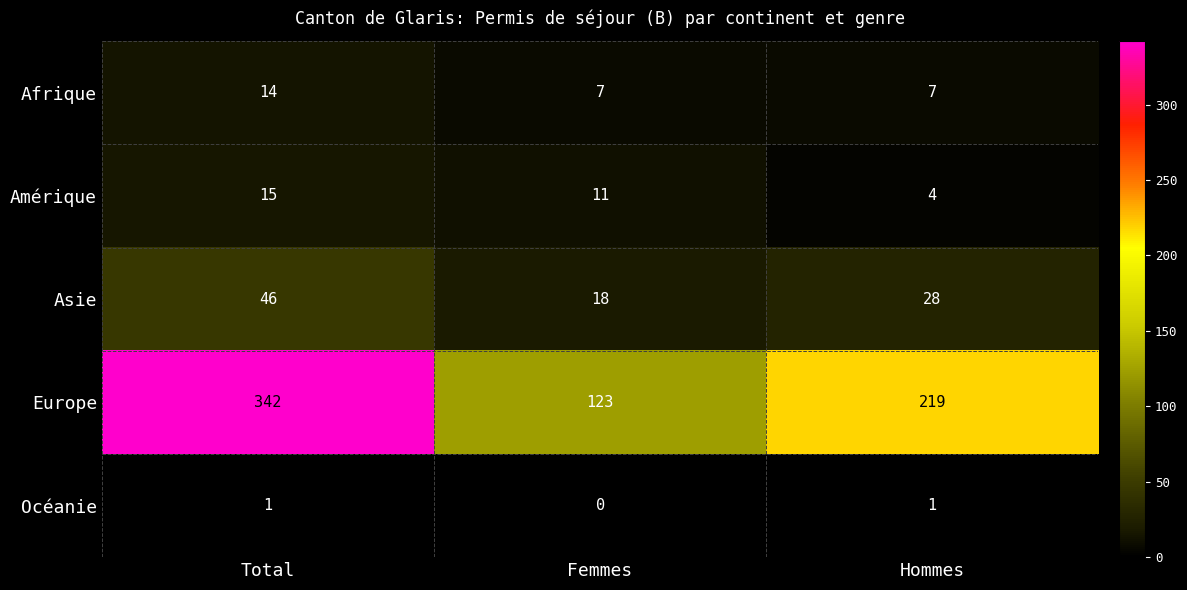

Is it true that Océanie equals 1 at Femmes?

False